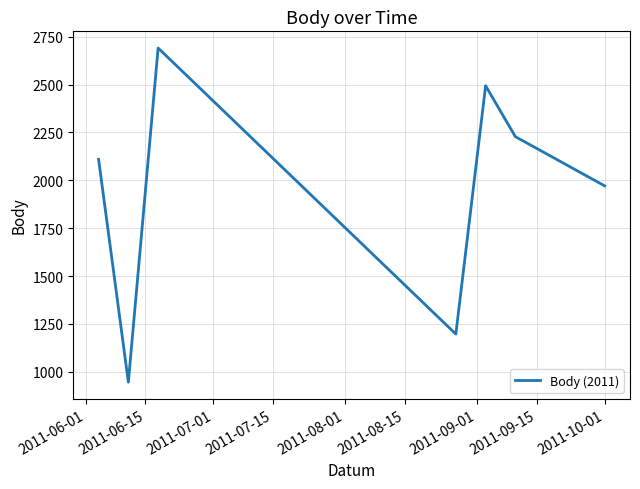

What is the minimum value shown in the chart?

946